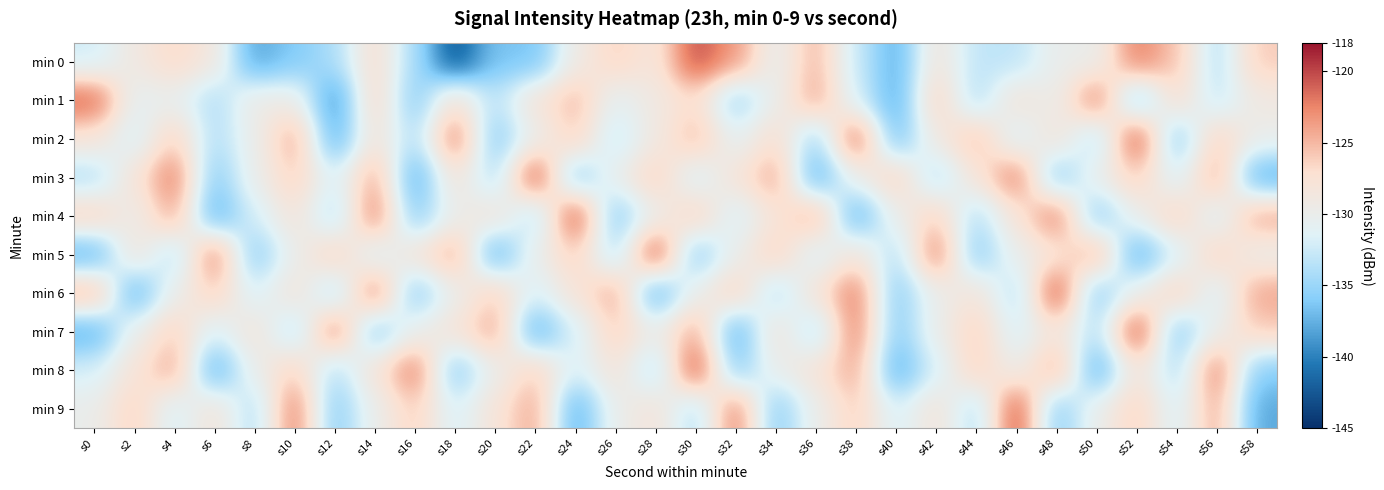

Reading left to right, list all the values displayed in this chart.

min 0: s0=-132.3	s2=-128.9	s4=-126.7	s6=-128.5	s8=-138.3	s10=-136.1	s12=-134.2	s14=-127.1	s16=-134.2	s18=-142.6	s20=-136.5	s22=-136.6	s24=-129.3	s26=-126.3	s28=-128.4	s30=-120.2	s32=-123.4	s34=-130.5	s36=-124.8	s38=-132.6	s40=-137.8	s42=-128.3	s44=-133.2	s46=-133.3	s48=-130.0	s50=-130.2	s52=-122.2	s54=-125.6	s56=-133.9	s58=-126.0
min 1: s0=-121.0	s2=-130.8	s4=-130.3	s6=-134.0	s8=-129.4	s10=-129.4	s12=-139.2	s14=-126.5	s16=-136.0	s18=-127.4	s20=-133.5	s22=-128.0	s24=-125.0	s26=-131.0	s28=-129.0	s30=-127.0	s32=-135.0	s34=-130.0	s36=-124.0	s38=-132.0	s40=-138.0	s42=-126.0	s44=-134.0	s46=-128.0	s48=-130.0	s50=-122.0	s52=-136.0	s54=-127.0	s56=-133.0	s58=-129.0
min 2: s0=-128.0	s2=-132.0	s4=-126.0	s6=-134.0	s8=-130.0	s10=-124.0	s12=-138.0	s14=-128.0	s16=-134.0	s18=-122.0	s20=-136.0	s22=-130.0	s24=-126.0	s26=-133.0	s28=-129.0	s30=-125.0	s32=-131.0	s34=-127.0	s36=-135.0	s38=-121.0	s40=-137.0	s42=-129.0	s44=-125.0	s46=-132.0	s48=-128.0	s50=-134.0	s52=-120.0	s54=-136.0	s56=-126.0	s58=-130.0
min 3: s0=-134.0	s2=-128.0	s4=-122.0	s6=-136.0	s8=-130.0	s10=-126.0	s12=-132.0	s14=-124.0	s16=-138.0	s18=-128.0	s20=-134.0	s22=-120.0	s24=-136.0	s26=-130.0	s28=-126.0	s30=-132.0	s32=-128.0	s34=-124.0	s36=-138.0	s38=-130.0	s40=-126.0	s42=-134.0	s44=-128.0	s46=-122.0	s48=-136.0	s50=-130.0	s52=-126.0	s54=-132.0	s56=-124.0	s58=-138.0
min 4: s0=-126.0	s2=-130.0	s4=-124.0	s6=-138.0	s8=-132.0	s10=-128.0	s12=-134.0	s14=-122.0	s16=-136.0	s18=-130.0	s20=-128.0	s22=-134.0	s24=-120.0	s26=-136.0	s28=-130.0	s30=-126.0	s32=-132.0	s34=-128.0	s36=-124.0	s38=-138.0	s40=-130.0	s42=-126.0	s44=-134.0	s46=-128.0	s48=-122.0	s50=-136.0	s52=-130.0	s54=-126.0	s56=-132.0	s58=-124.0
min 5: s0=-138.0	s2=-128.0	s4=-134.0	s6=-122.0	s8=-136.0	s10=-130.0	s12=-126.0	s14=-132.0	s16=-128.0	s18=-124.0	s20=-138.0	s22=-130.0	s24=-126.0	s26=-134.0	s28=-120.0	s30=-136.0	s32=-130.0	s34=-126.0	s36=-132.0	s38=-128.0	s40=-134.0	s42=-122.0	s44=-136.0	s46=-130.0	s48=-128.0	s50=-124.0	s52=-138.0	s54=-132.0	s56=-126.0	s58=-130.0
min 6: s0=-124.0	s2=-138.0	s4=-130.0	s6=-126.0	s8=-132.0	s10=-128.0	s12=-134.0	s14=-122.0	s16=-136.0	s18=-130.0	s20=-126.0	s22=-132.0	s24=-128.0	s26=-124.0	s28=-138.0	s30=-130.0	s32=-126.0	s34=-134.0	s36=-128.0	s38=-122.0	s40=-136.0	s42=-130.0	s44=-128.0	s46=-134.0	s48=-120.0	s50=-136.0	s52=-130.0	s54=-126.0	s56=-132.0	s58=-124.0
min 7: s0=-138.0	s2=-130.0	s4=-126.0	s6=-132.0	s8=-128.0	s10=-134.0	s12=-122.0	s14=-136.0	s16=-130.0	s18=-128.0	s20=-124.0	s22=-138.0	s24=-132.0	s26=-126.0	s28=-130.0	s30=-124.0	s32=-138.0	s34=-128.0	s36=-134.0	s38=-122.0	s40=-136.0	s42=-130.0	s44=-126.0	s46=-132.0	s48=-128.0	s50=-134.0	s52=-120.0	s54=-136.0	s56=-130.0	s58=-126.0
min 8: s0=-132.0	s2=-128.0	s4=-124.0	s6=-138.0	s8=-130.0	s10=-126.0	s12=-134.0	s14=-128.0	s16=-122.0	s18=-136.0	s20=-130.0	s22=-126.0	s24=-132.0	s26=-128.0	s28=-134.0	s30=-120.0	s32=-136.0	s34=-130.0	s36=-128.0	s38=-124.0	s40=-138.0	s42=-132.0	s44=-126.0	s46=-130.0	s48=-124.0	s50=-138.0	s52=-128.0	s54=-134.0	s56=-122.0	s58=-136.0
min 9: s0=-130.0	s2=-126.0	s4=-132.0	s6=-128.0	s8=-134.0	s10=-122.0	s12=-136.0	s14=-130.0	s16=-126.0	s18=-132.0	s20=-128.0	s22=-124.0	s24=-138.0	s26=-130.0	s28=-128.0	s30=-134.0	s32=-122.0	s34=-136.0	s36=-130.0	s38=-126.0	s40=-132.0	s42=-128.0	s44=-134.0	s46=-120.0	s48=-136.0	s50=-130.0	s52=-126.0	s54=-132.0	s56=-124.0	s58=-138.0